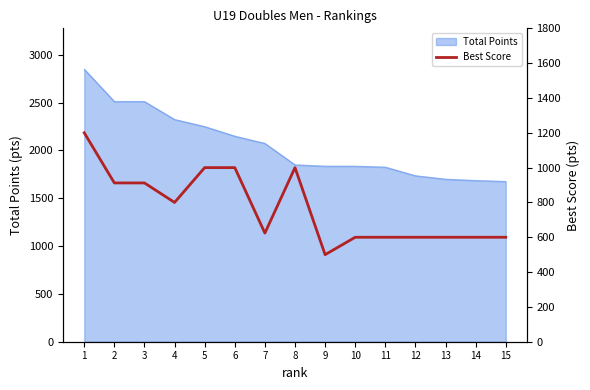

Reading left to right, what are all the values shown in this chart?

1=1200	2=912	3=912	4=800	5=1000	6=1000	7=624	8=1000	9=500	10=600	11=600	12=600	13=600	14=600	15=600